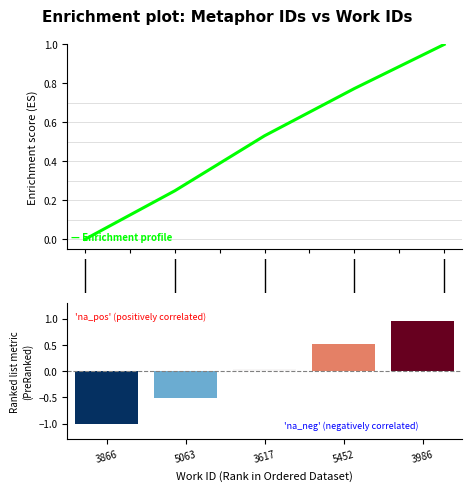

Between 2.0 and 0.0, which is larger?

2.0